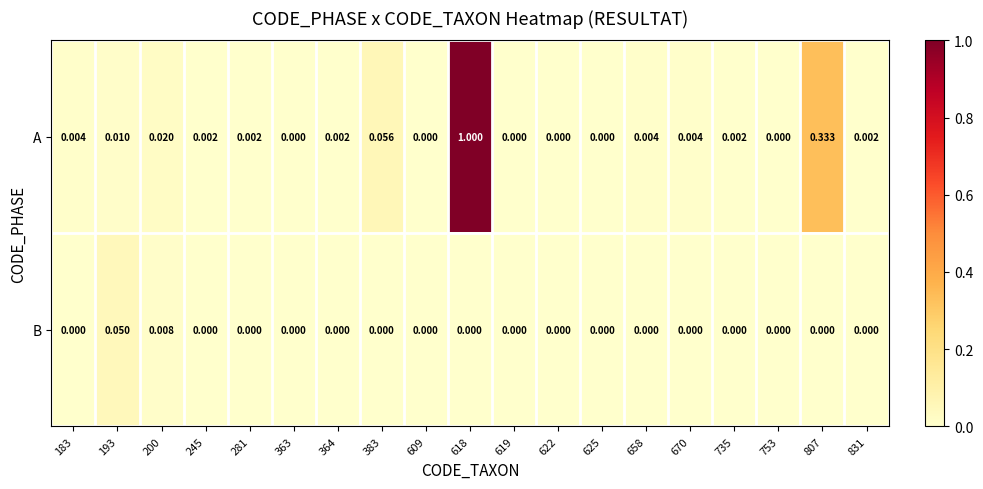

Which series has the largest total across all categories?

A